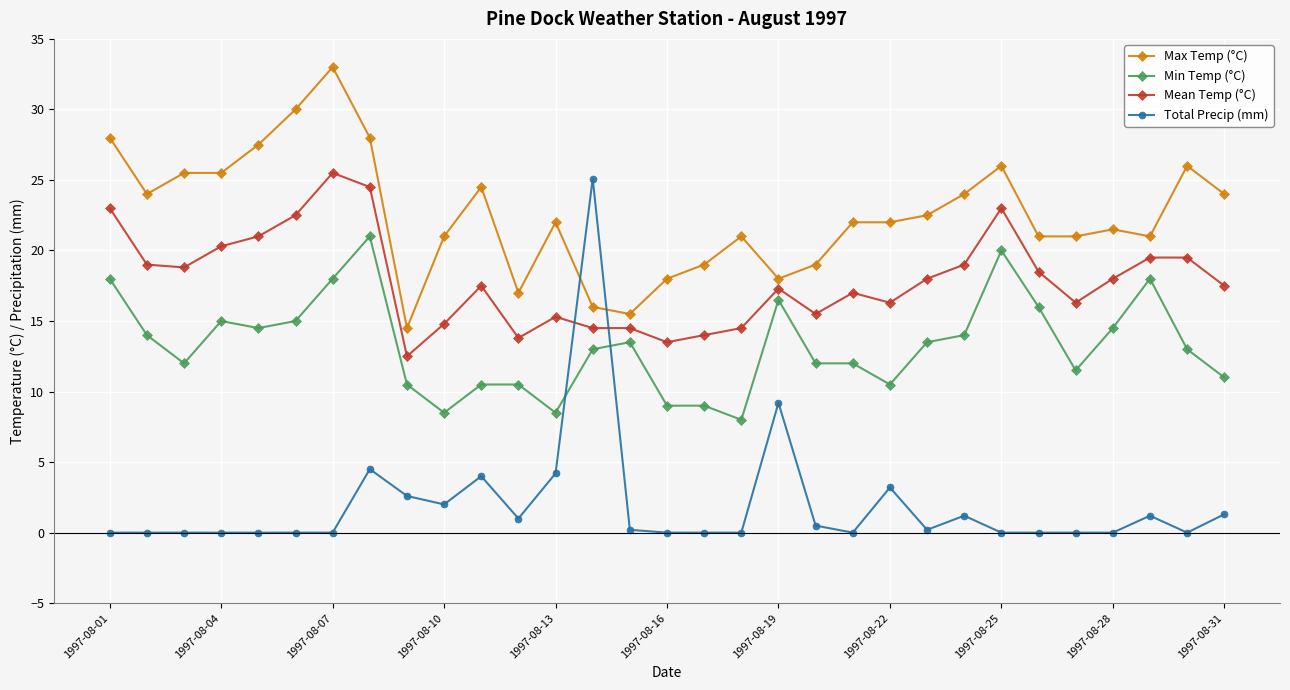

Which series has the widest spread of values?

Total Precip (mm)